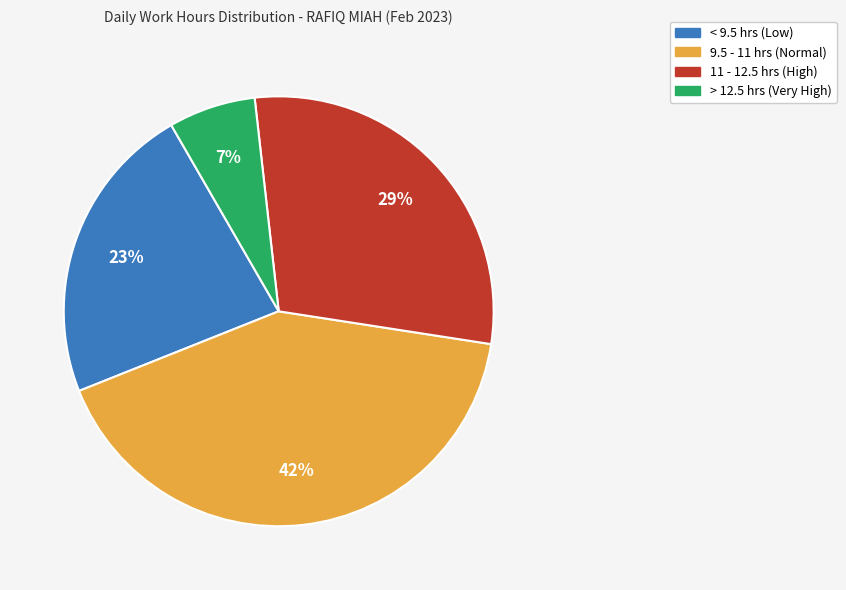

To the nearest percent, what is the average slice percentage?

25%